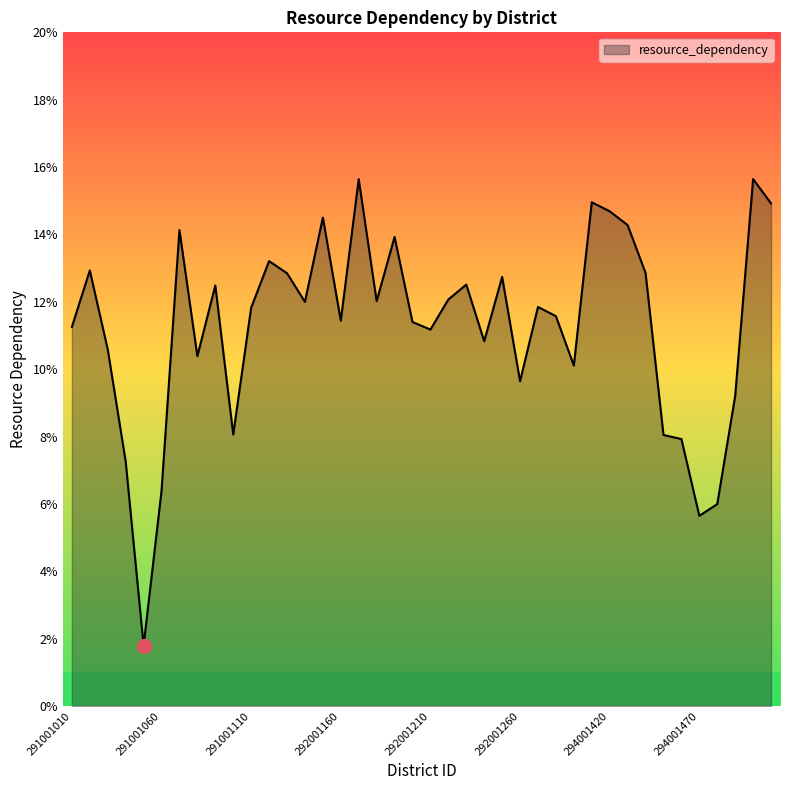

Does the chart have visible grid lines?

No